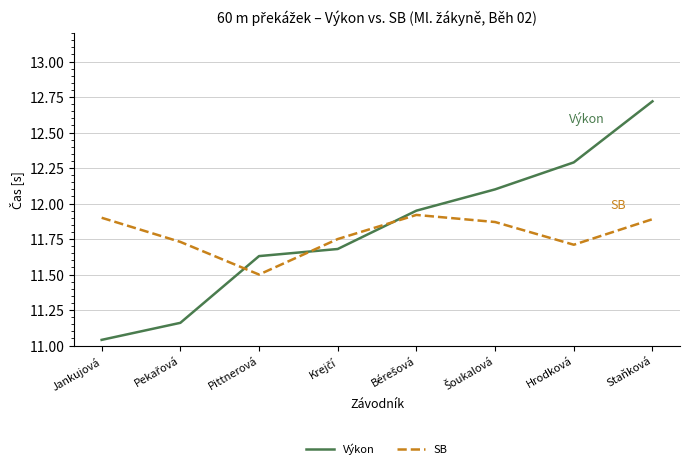

At which category is the sum across all series the highest?

Staňková